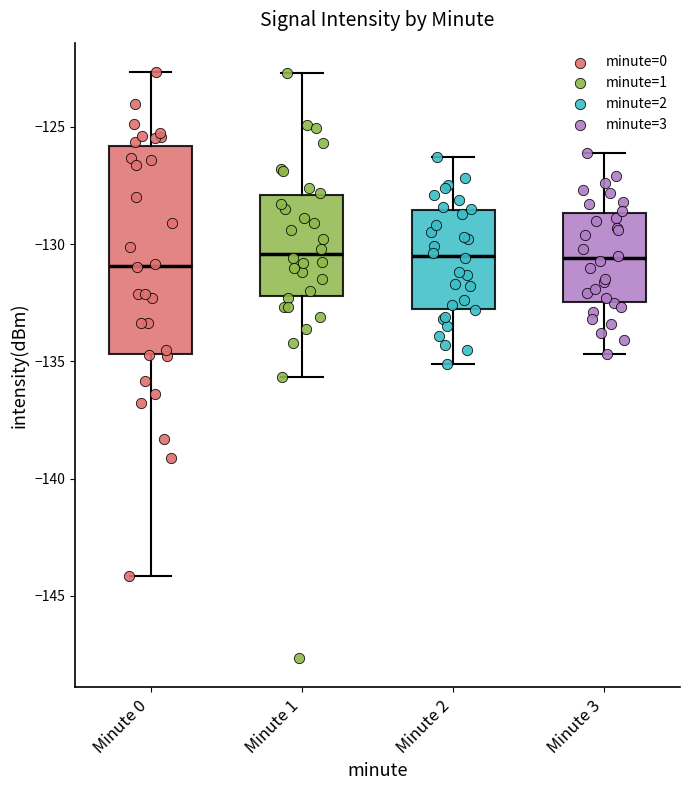

Comparing the boxes themselves (not the whiskers), which one is the tallest?

Minute 0